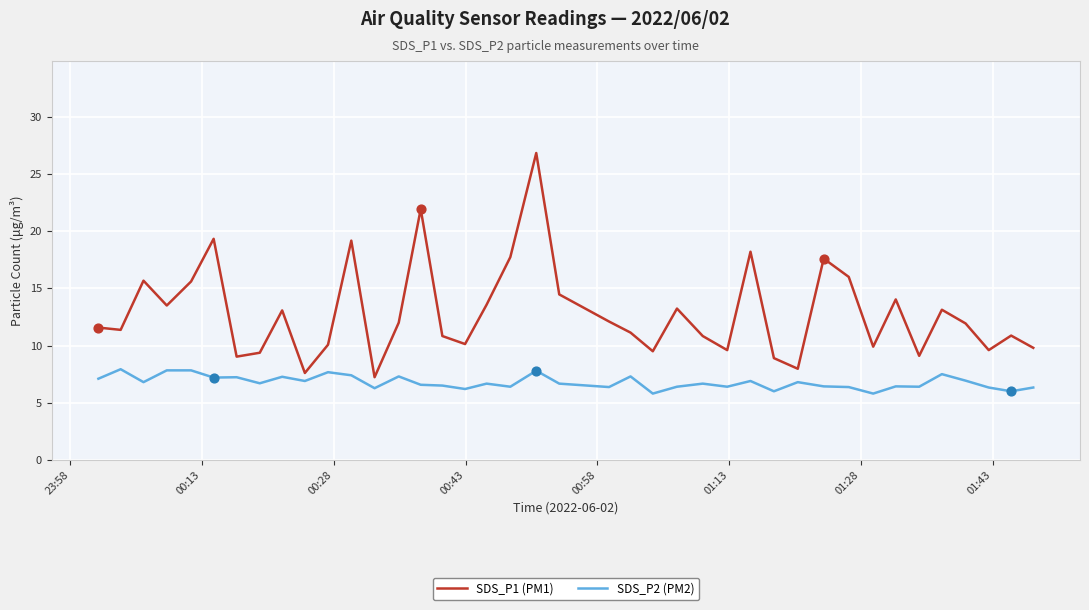

What is the highest value of the SDS_P1 (PM1) series?

26.8